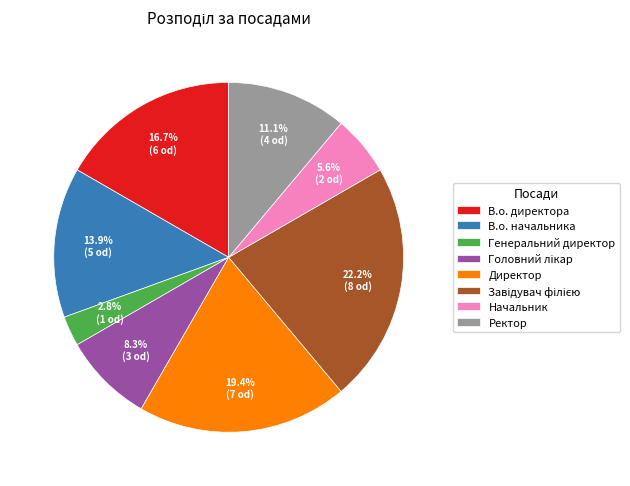

To the nearest percent, what is the difference between the largest and smallest slice percentages?

19%